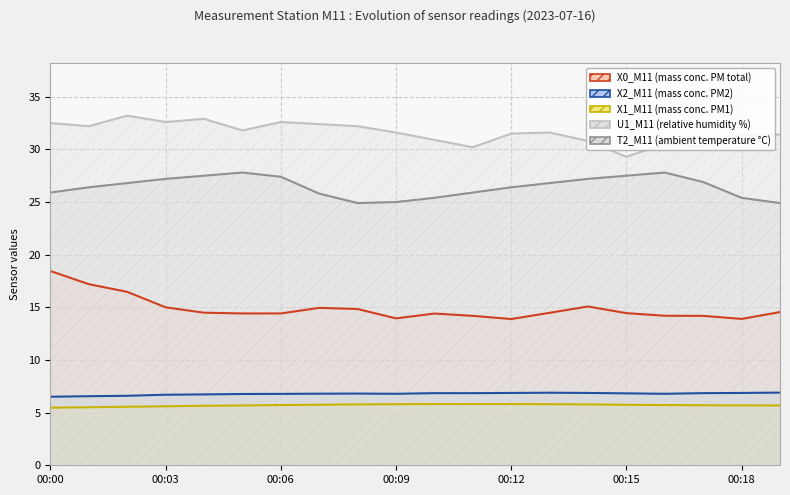

Is it true that U1_M11 equals 43.4 at 13?

False